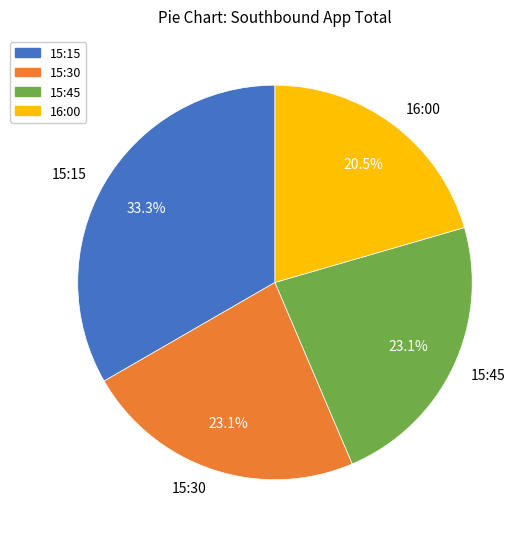

To the nearest percent, what is the difference between the largest and smallest slice percentages?

13%